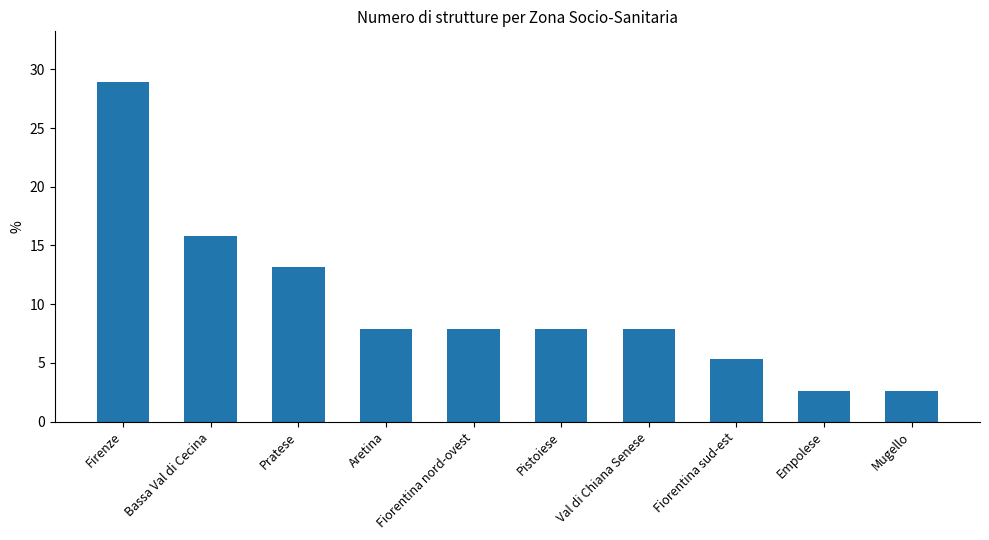

What is the change in value from Pistoiese to Empolese?

-5.3